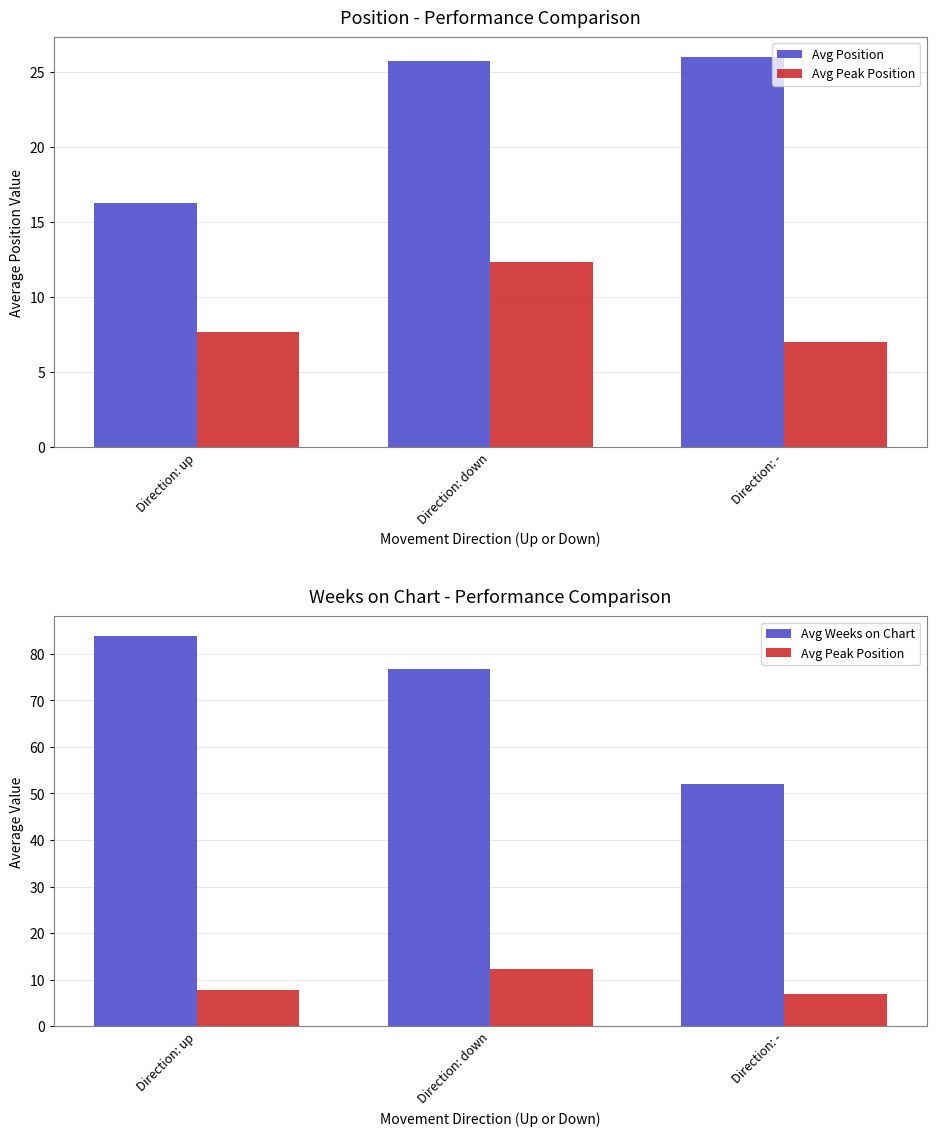

What position from the left is Direction: up?

1